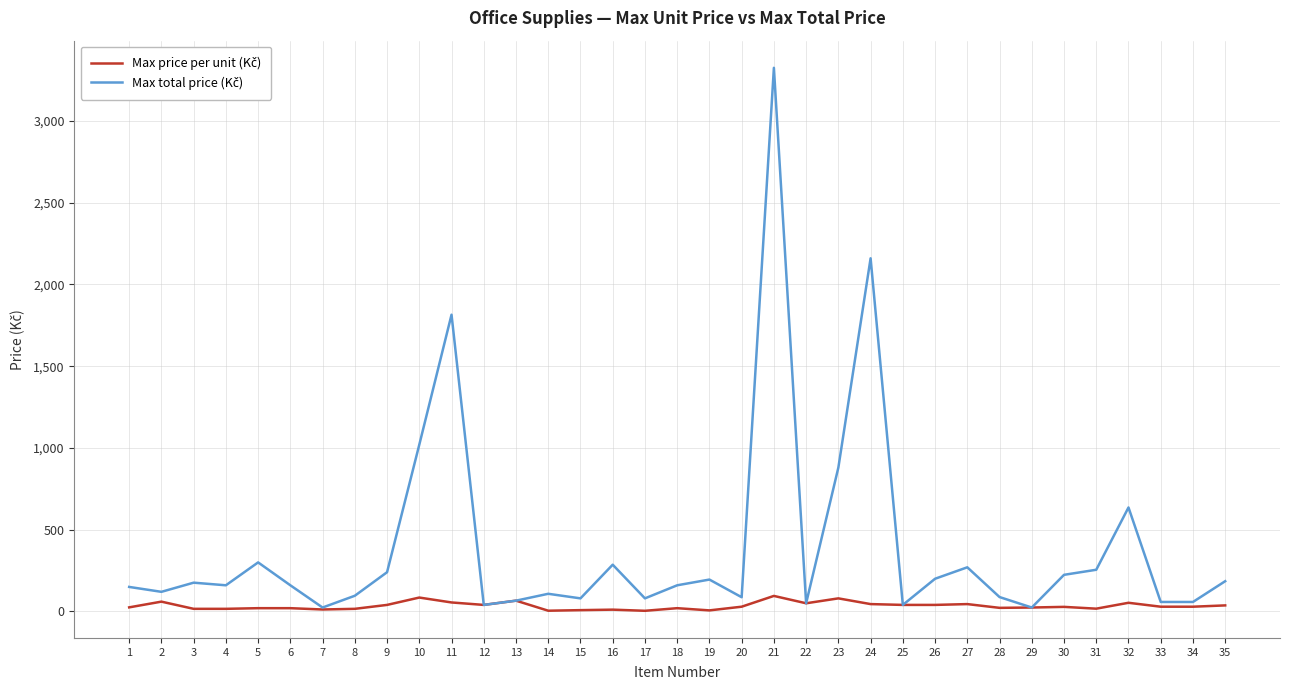

At which category is the sum across all series the highest?

21